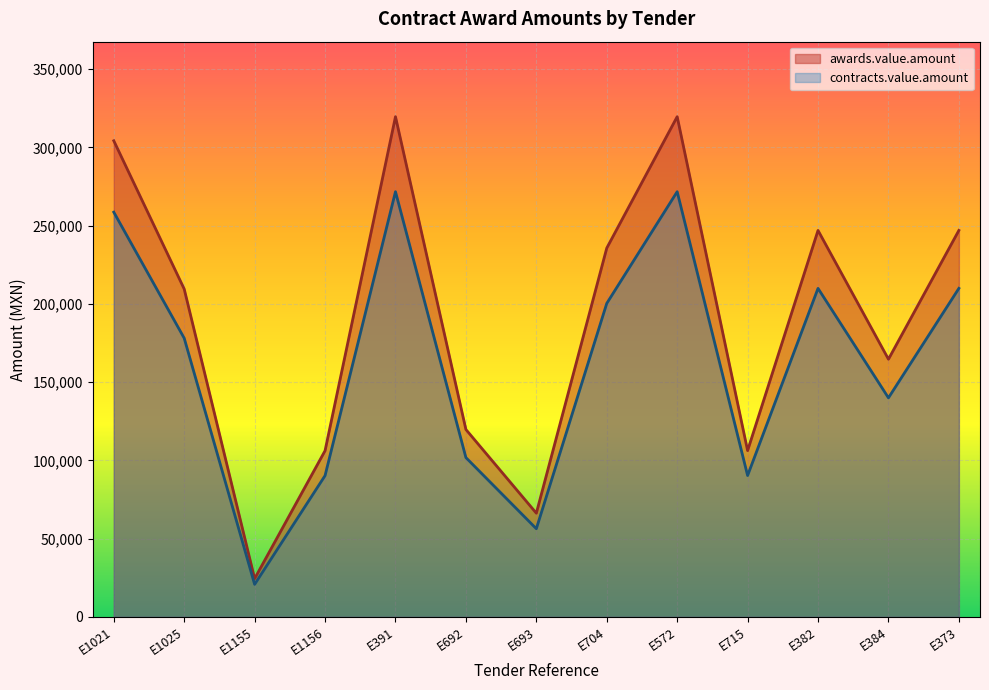

Reading left to right, extract all data points from this chart.

awards.value.amount: E1021=304232.5	E1025=209475.0	E1155=24367.6	E1156=106144.1	E391=319626.2	E692=119700.0	E693=66213.0	E704=235639.4	E572=319626.2	E715=106204.8	E382=246936.0	E384=164624.0	E373=246936.0
contracts.value.amount: E1021=258597.6	E1025=178053.8	E1155=20712.4	E1156=90222.5	E391=271682.3	E692=101745.0	E693=56281.0	E704=200293.5	E572=271682.3	E715=90274.1	E382=209895.6	E384=139930.4	E373=209895.6